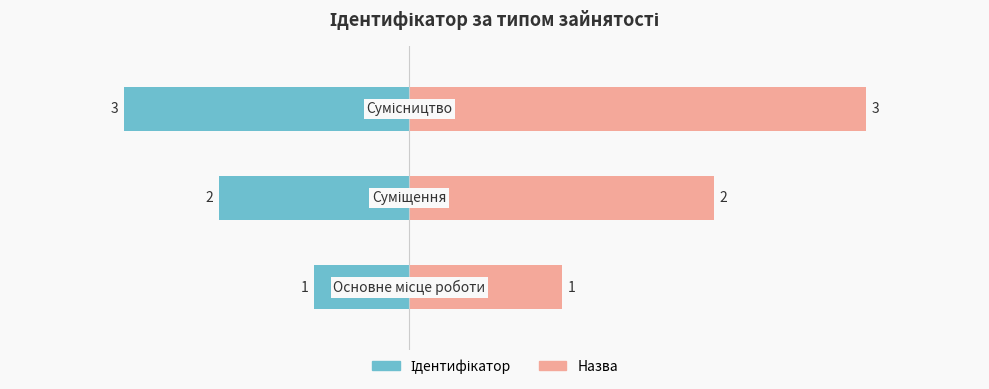

What is the value of the 1st bar from the left?

1